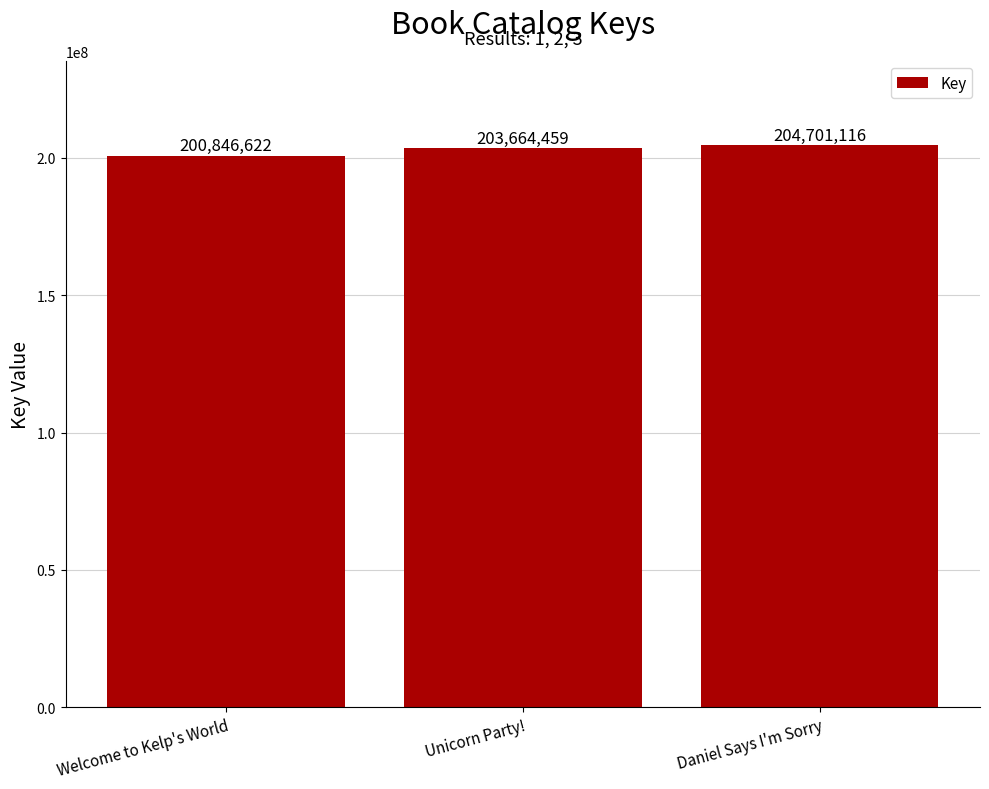

Rank the categories by value from lowest to highest.

Welcome to Kelp's World, Unicorn Party!, Daniel Says I'm Sorry